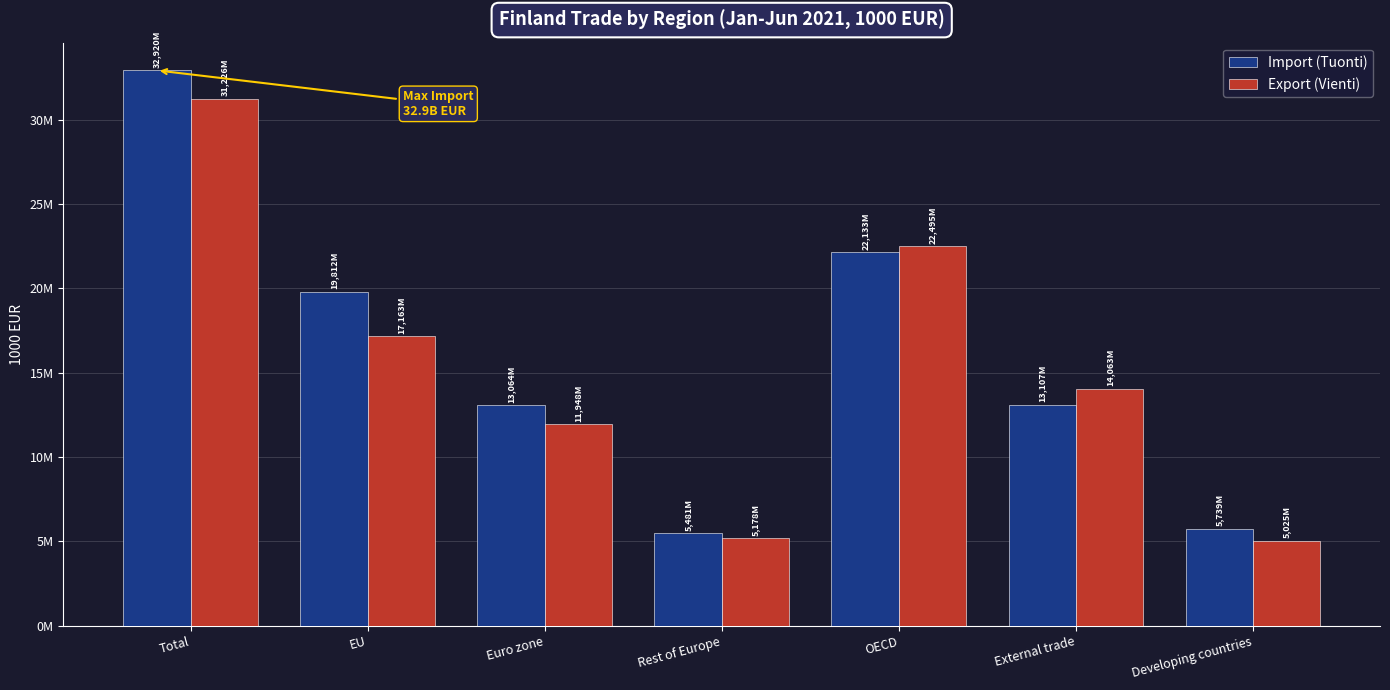

Where does the Import (Tuonti) series first go above 13107609?

Total